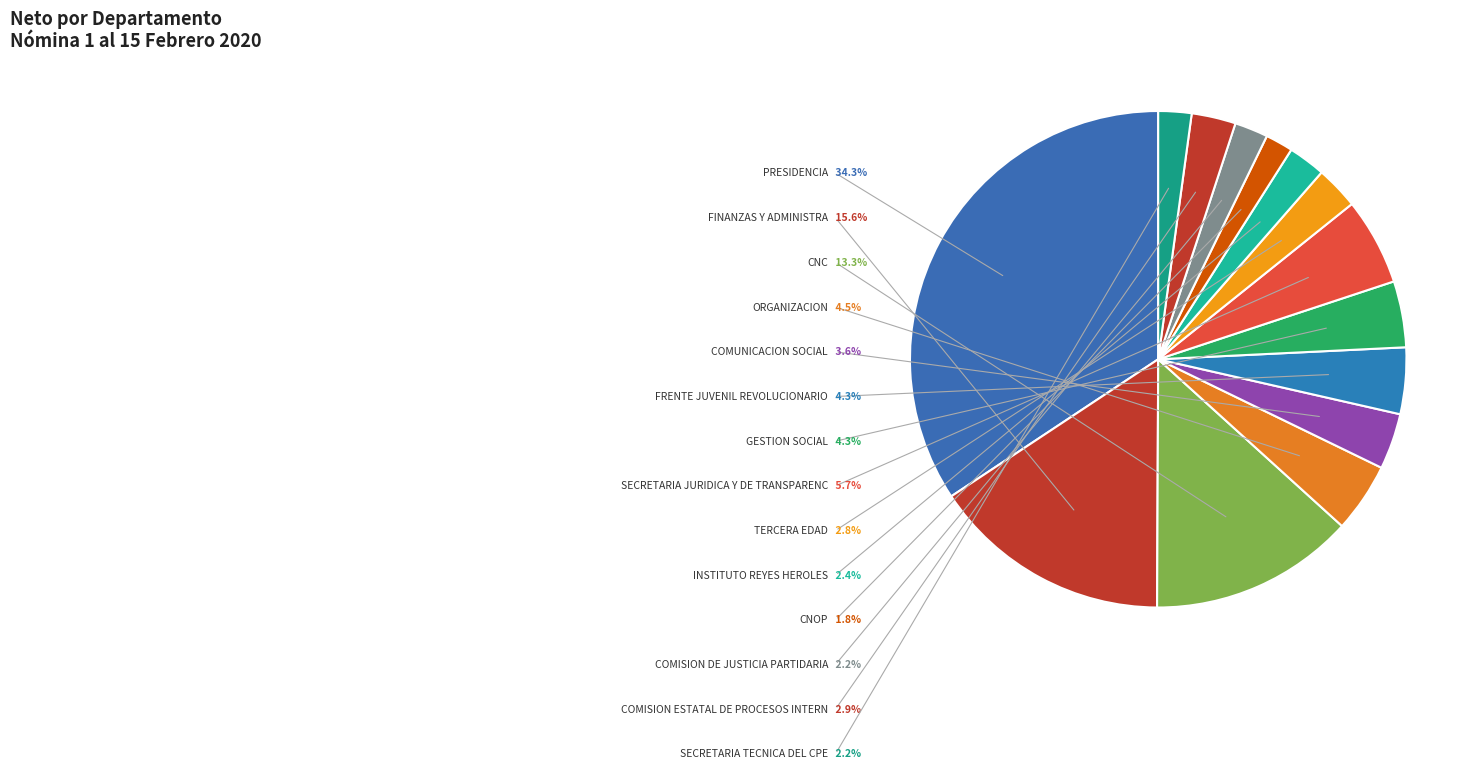

What percentage is the CDE PRESIDENCIA slice, to the nearest percent?

34%